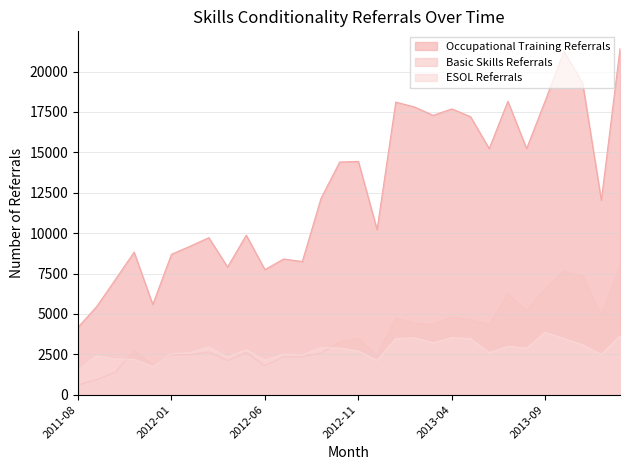

True or false: Basic Skills Referrals has more than 1 points higher than both neighbors.

True